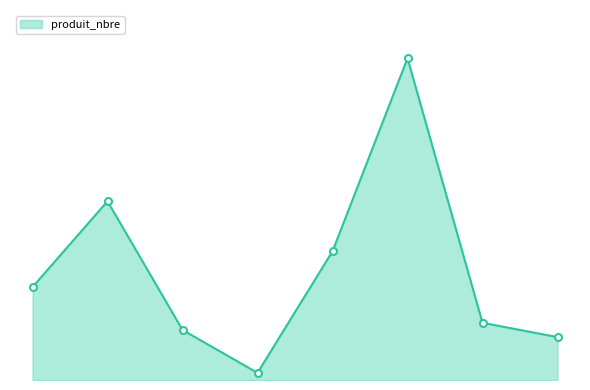

Reading left to right, what are all the values shown in this chart?

13	25	7	1	18	45	8	6